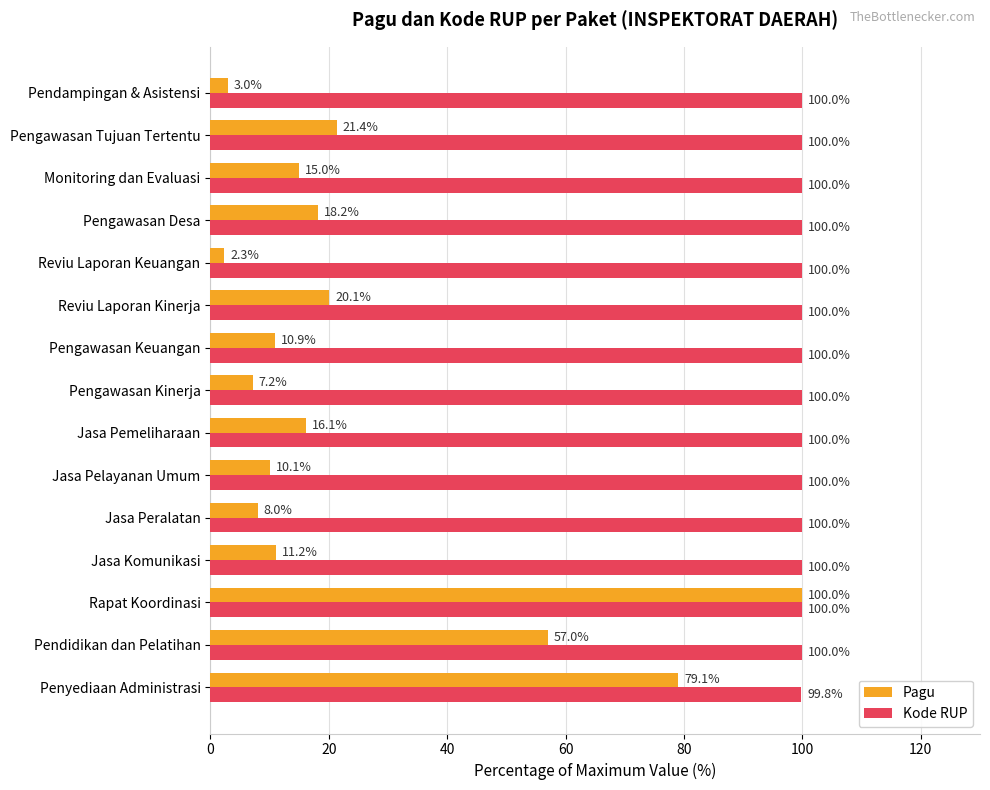

What is the highest value of the Pagu series?

100.0